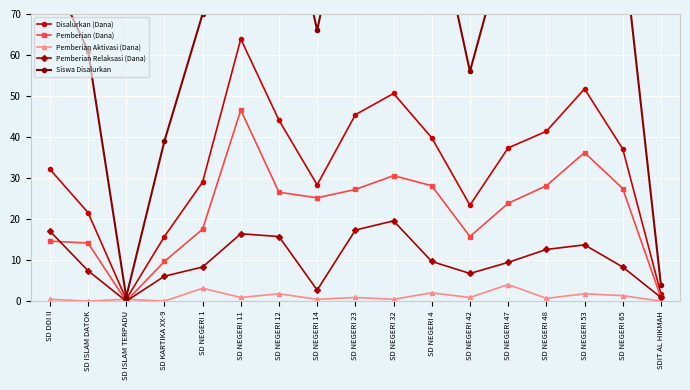

Which category has the lowest value in the Siswa Disalurkan series?

SD ISLAM TERPADU